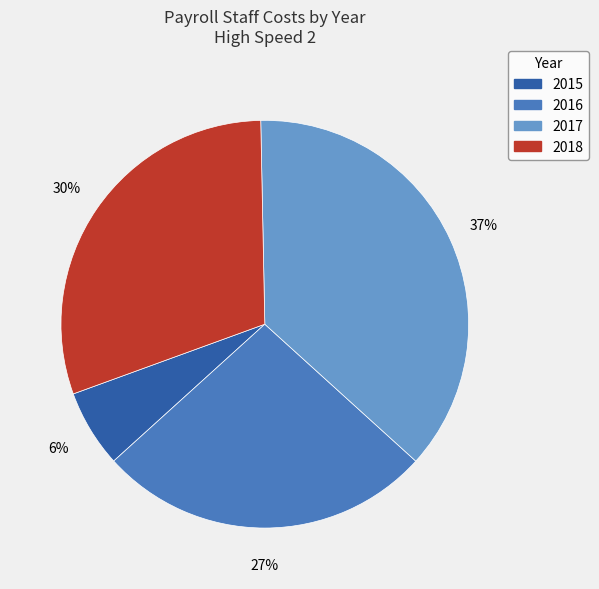

How many segments does this pie chart have?

4